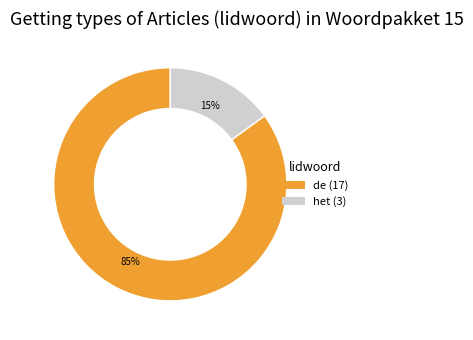

Is de the majority of the pie?

Yes